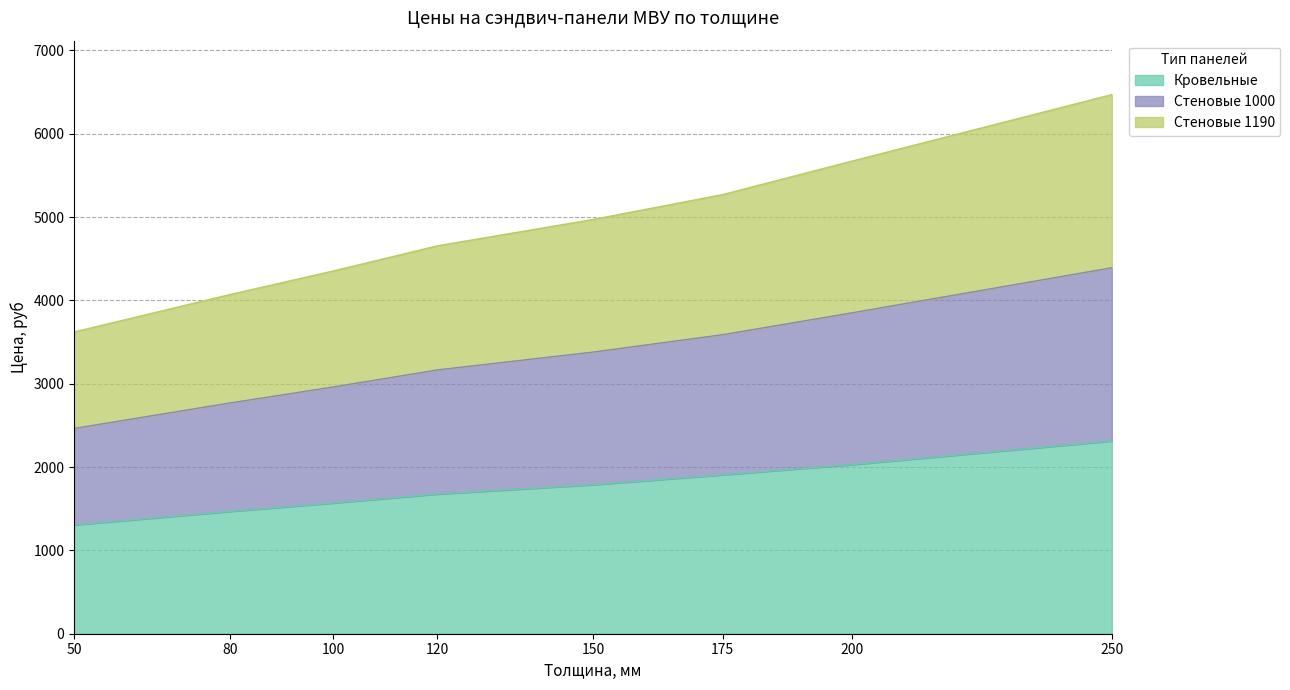

How many values in the Кровельные series exceed 1788?

3